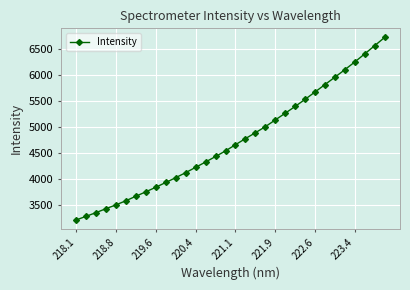

What is the sum of all values?

151472.5